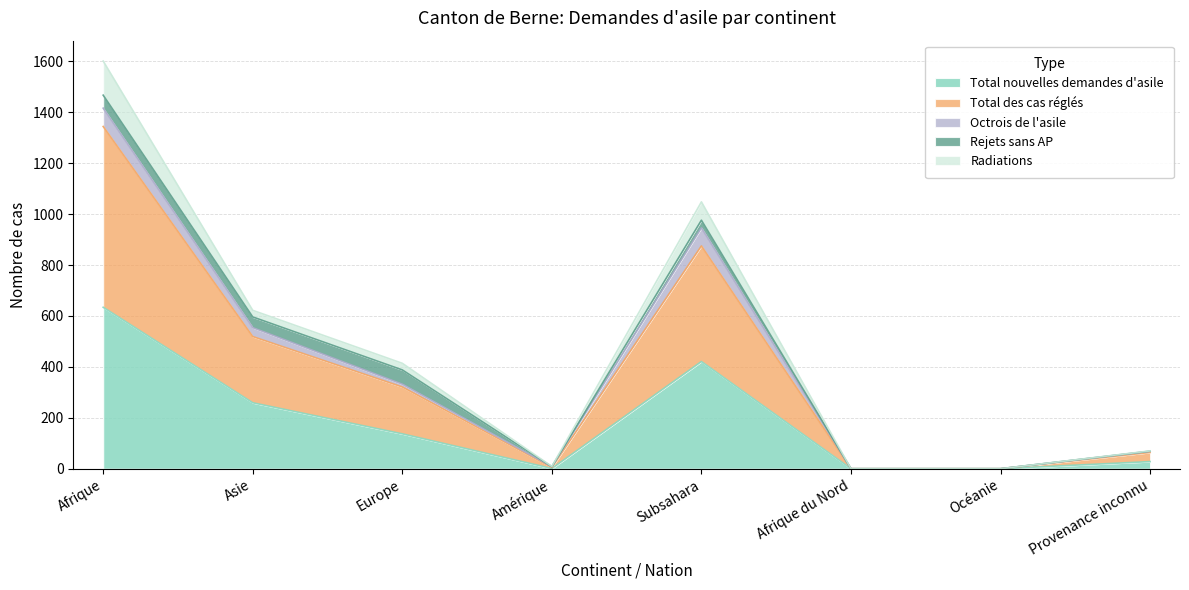

How many data points in Total nouvelles demandes d'asile are less than 137?

4